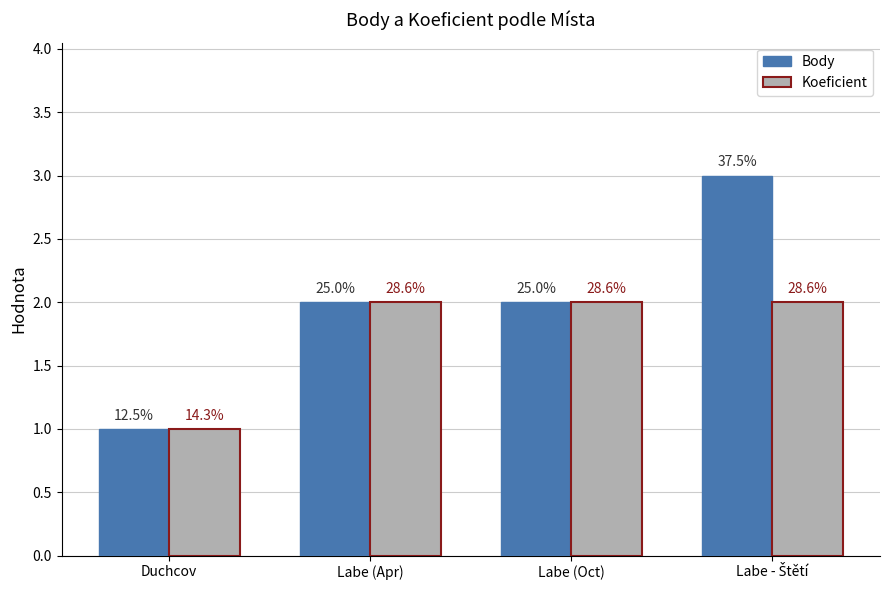

What is the maximum value shown in the chart?

3